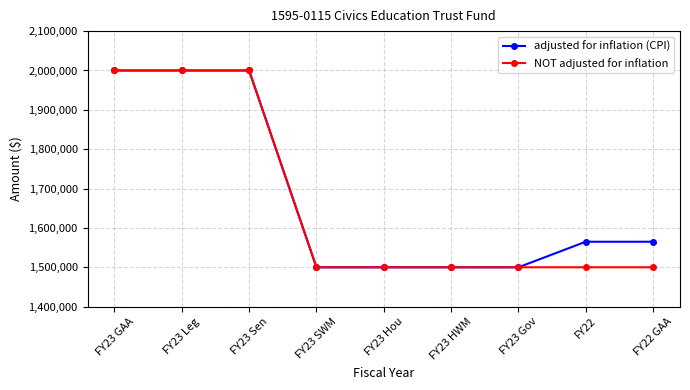

Is it true that adjusted for inflation (CPI) equals 1500000 at FY23 Hou?

True